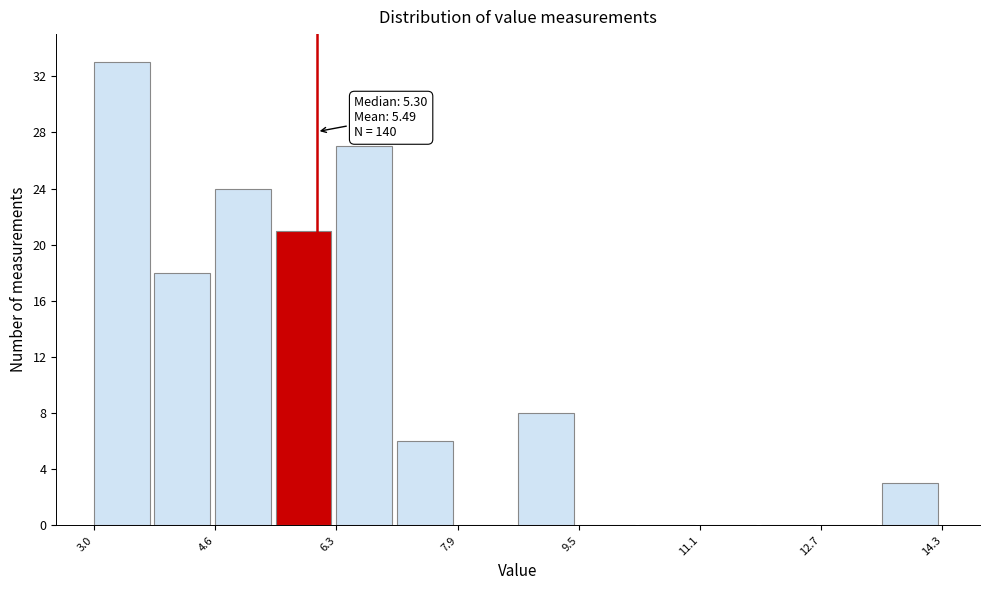

Over which range of the x-axis is the bar tallest?

3.0 to 3.8